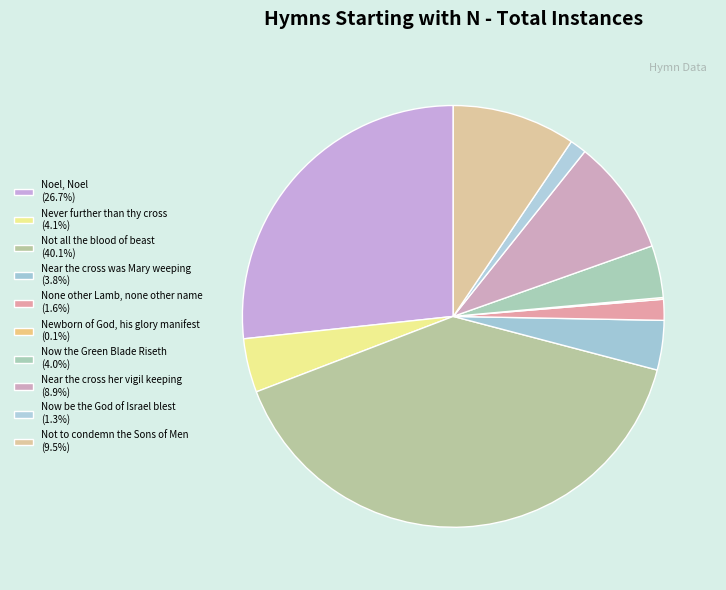

Which category has the biggest portion of the pie?

Not all the blood of beast